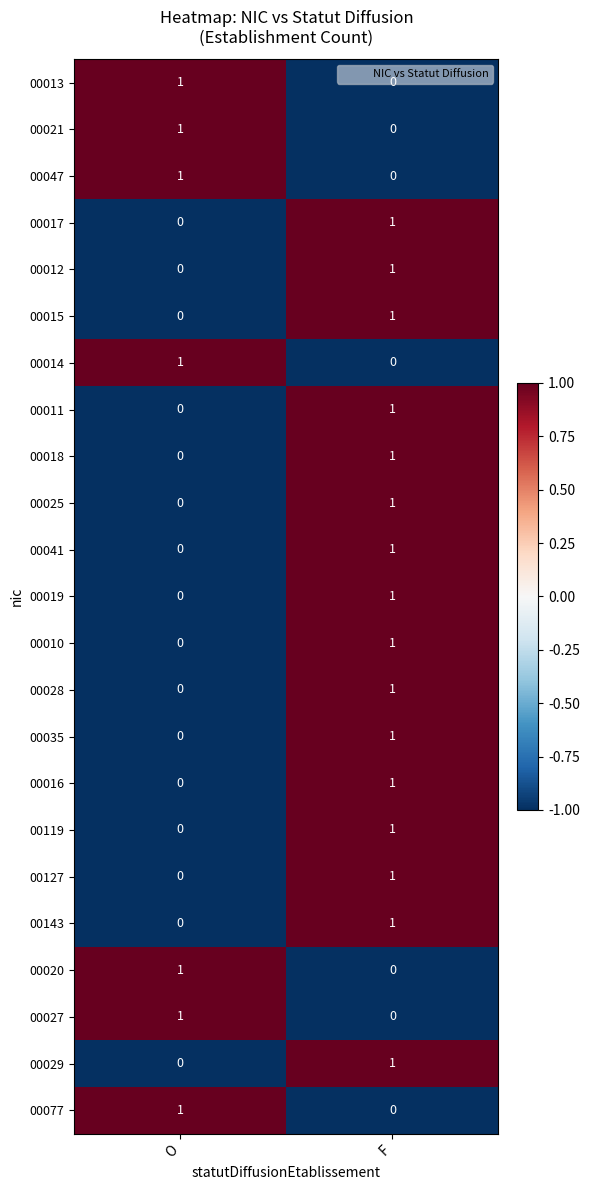

At how many categories does at least one series exceed 0?

2